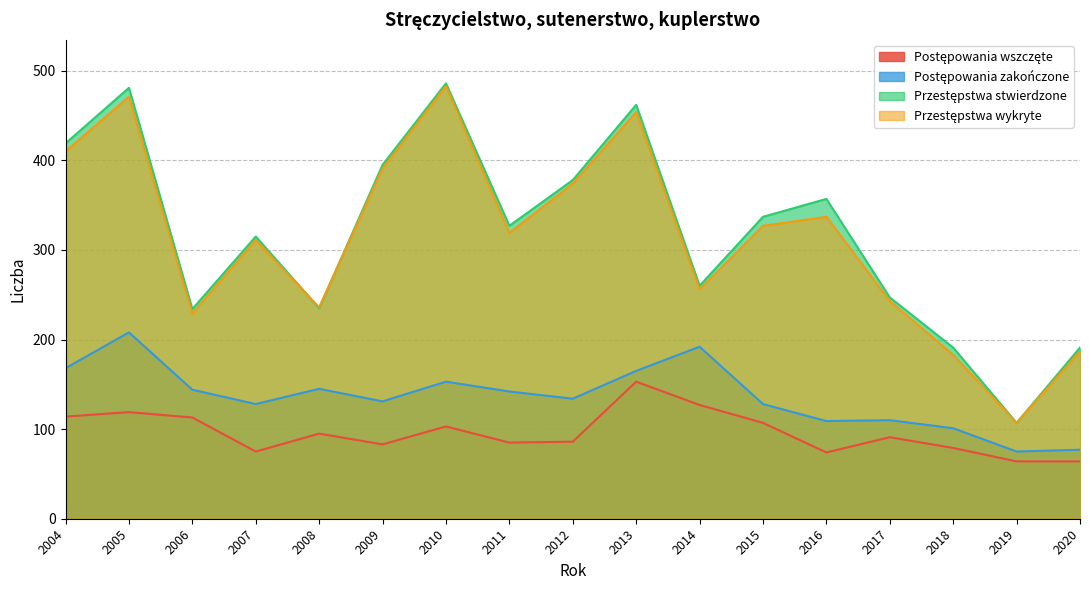

At which category does the chart reach its minimum across all series?

2019